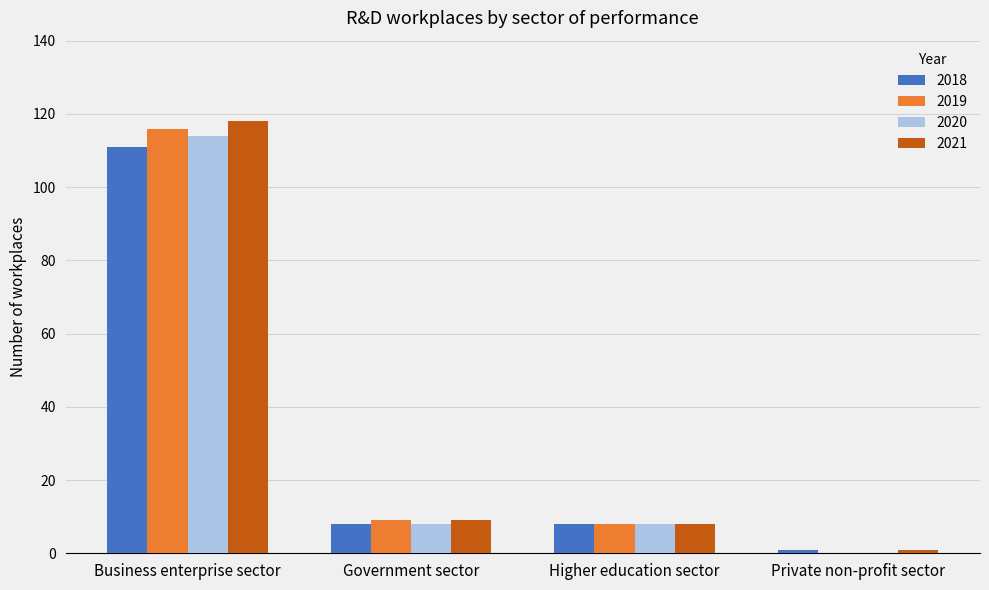

Reading right to left, transcribe all the data shown in this chart.

2018: 1	8	8	111
2019: 0	8	9	116
2020: 0	8	8	114
2021: 1	8	9	118